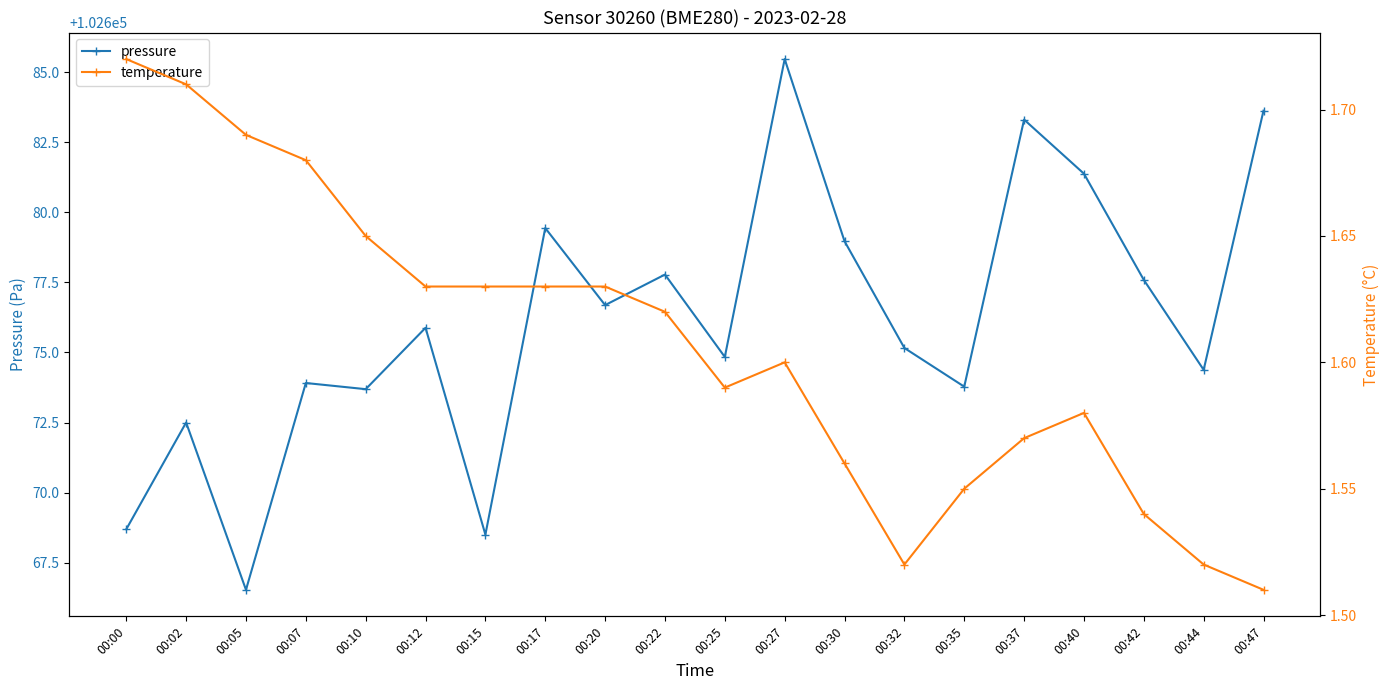

Reading right to left, list all the values displayed in this chart.

pressure: 00:47=102683.6	00:44=102674.4	00:42=102677.6	00:40=102681.4	00:37=102683.3	00:35=102673.8	00:32=102675.2	00:30=102679.0	00:27=102685.5	00:25=102674.8	00:22=102677.8	00:20=102676.7	00:17=102679.4	00:15=102668.5	00:12=102675.9	00:10=102673.7	00:07=102673.9	00:05=102666.5	00:02=102672.5	00:00=102668.7
temperature: 00:47=1.5	00:44=1.5	00:42=1.5	00:40=1.6	00:37=1.6	00:35=1.6	00:32=1.5	00:30=1.6	00:27=1.6	00:25=1.6	00:22=1.6	00:20=1.6	00:17=1.6	00:15=1.6	00:12=1.6	00:10=1.6	00:07=1.7	00:05=1.7	00:02=1.7	00:00=1.7